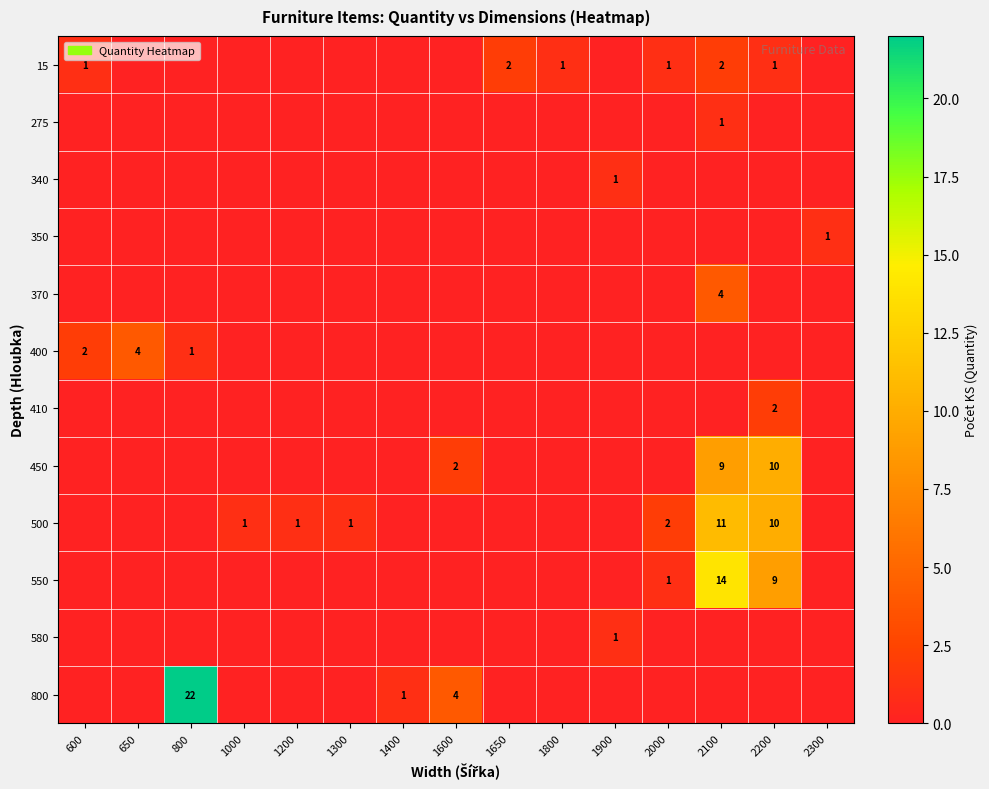

What is the difference between the highest and lowest values at 1650?

2